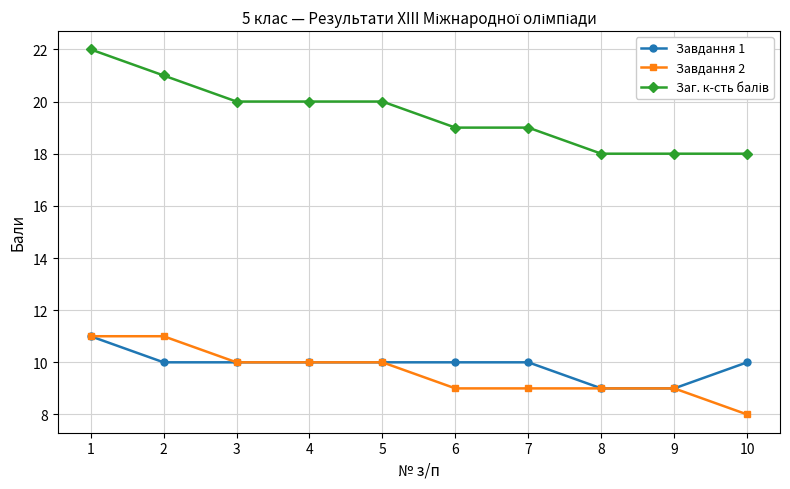

At how many categories does at least one series exceed 12?

10